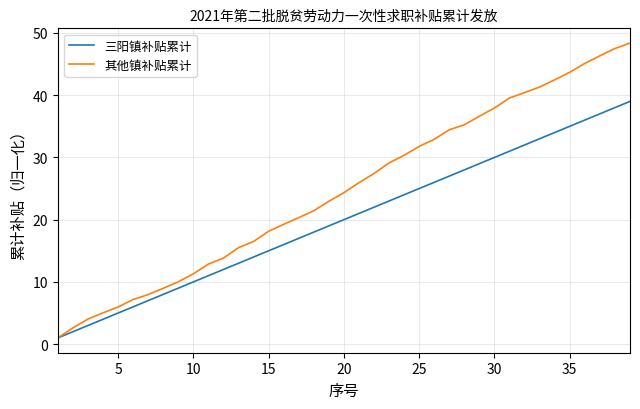

At how many categories does at least one series exceed 46?

3